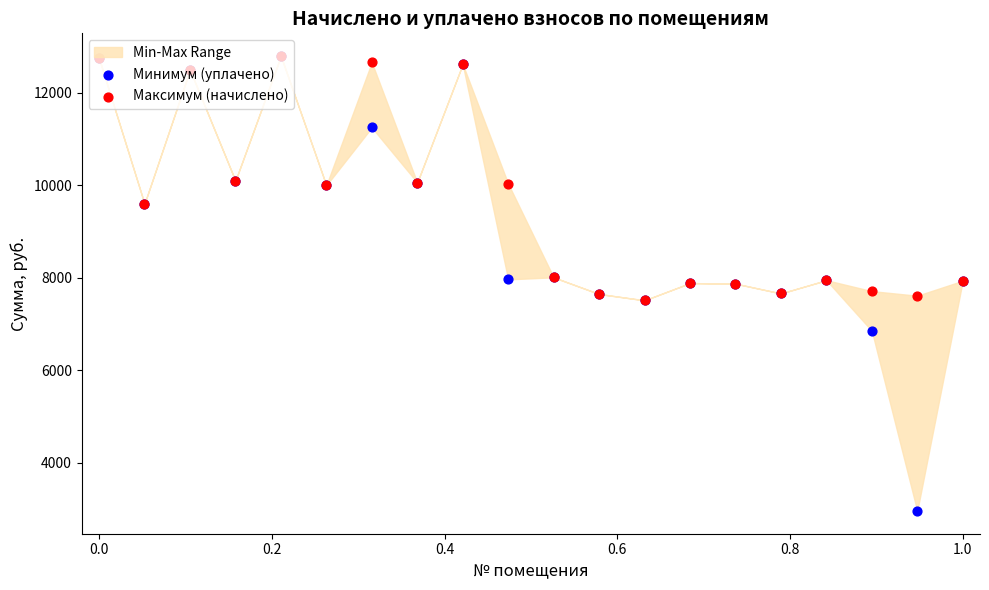

Which series has the largest total across all categories?

Максимум (начислено)